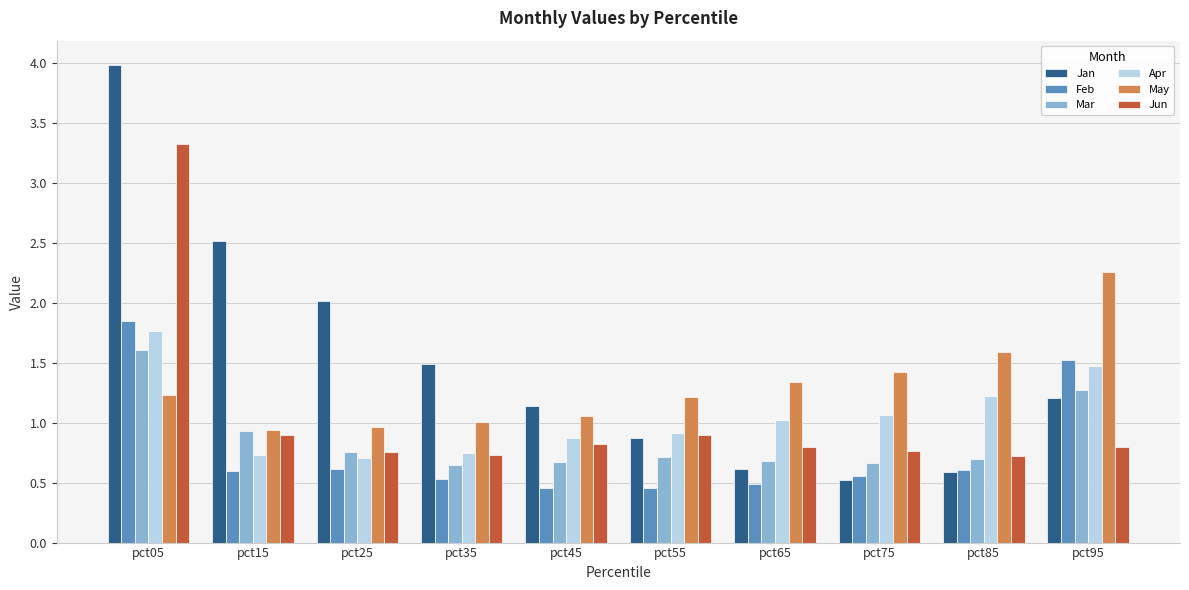

True or false: Apr has a value of 0.7 at pct25.

True